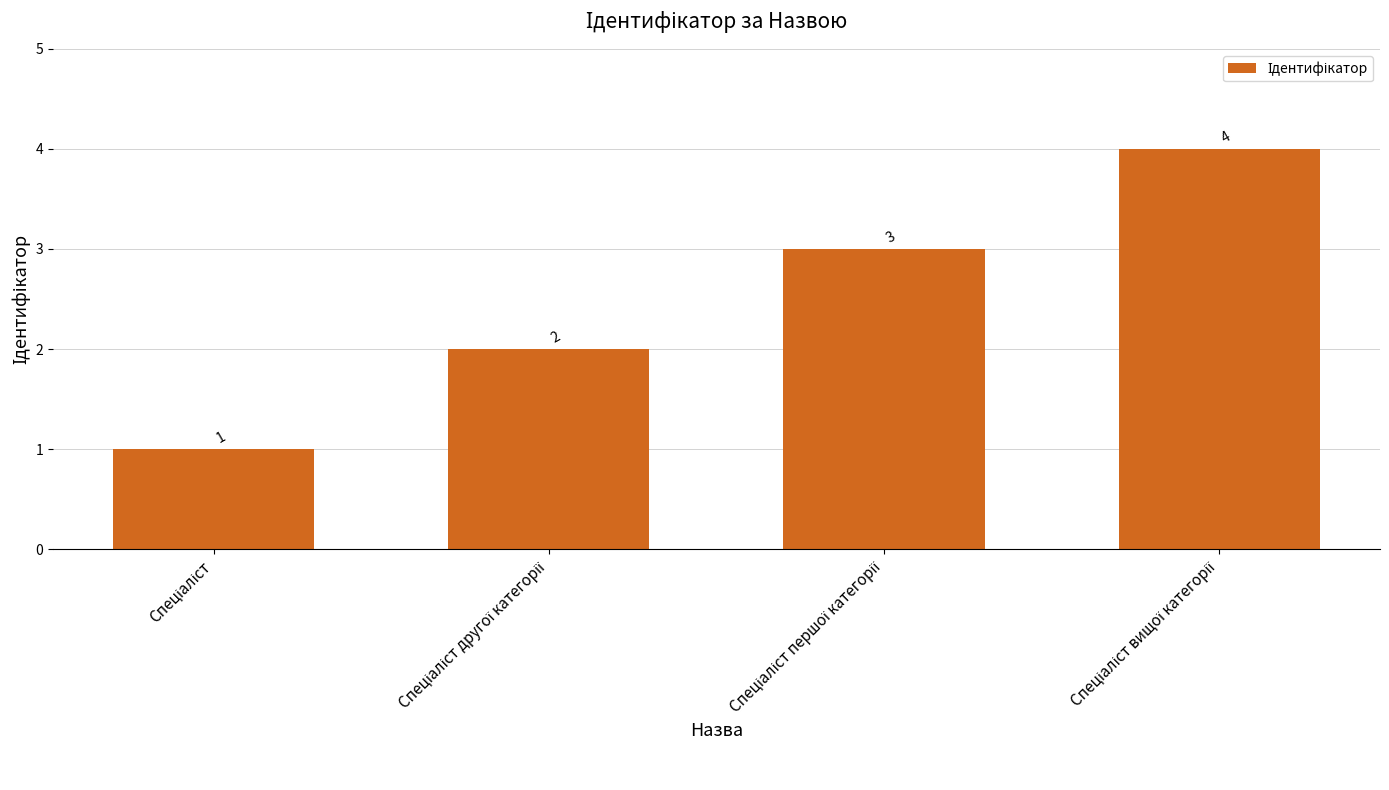

How many bars are there in total?

4